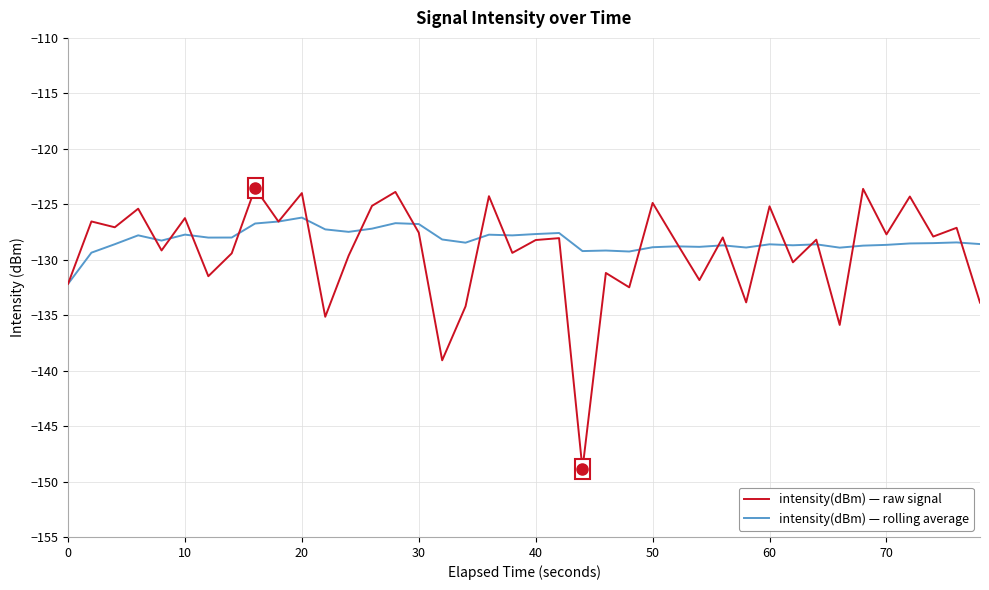

How many interior local valleys does the intensity(dBm) — raw signal series have?

15